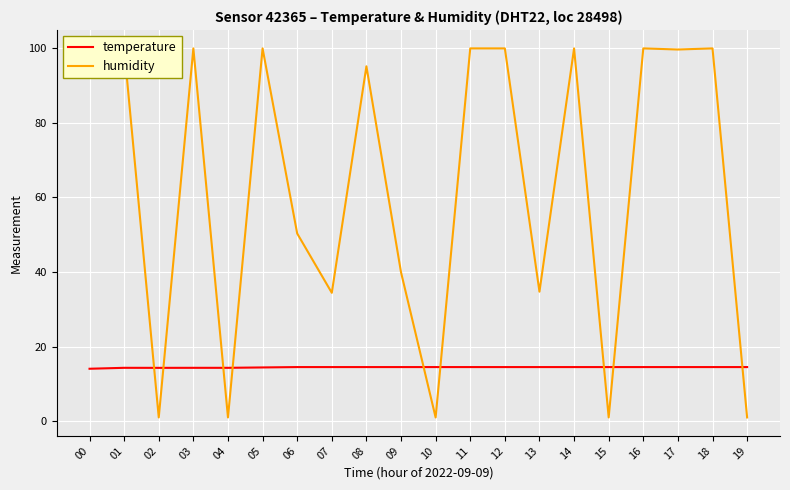

What is the highest value of the temperature series?

14.5